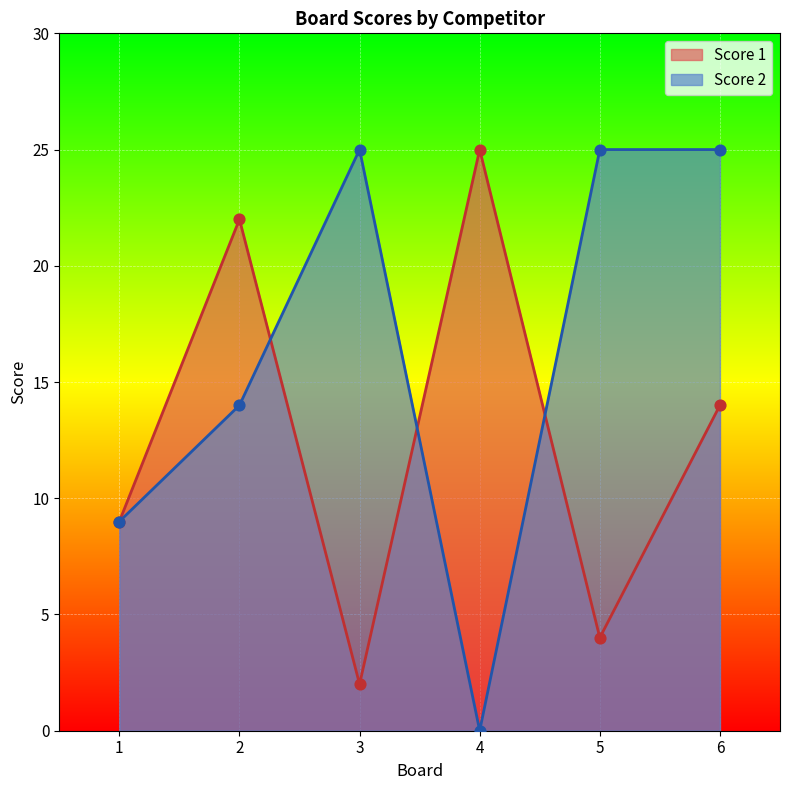

What is the total value across all series at 1?

18